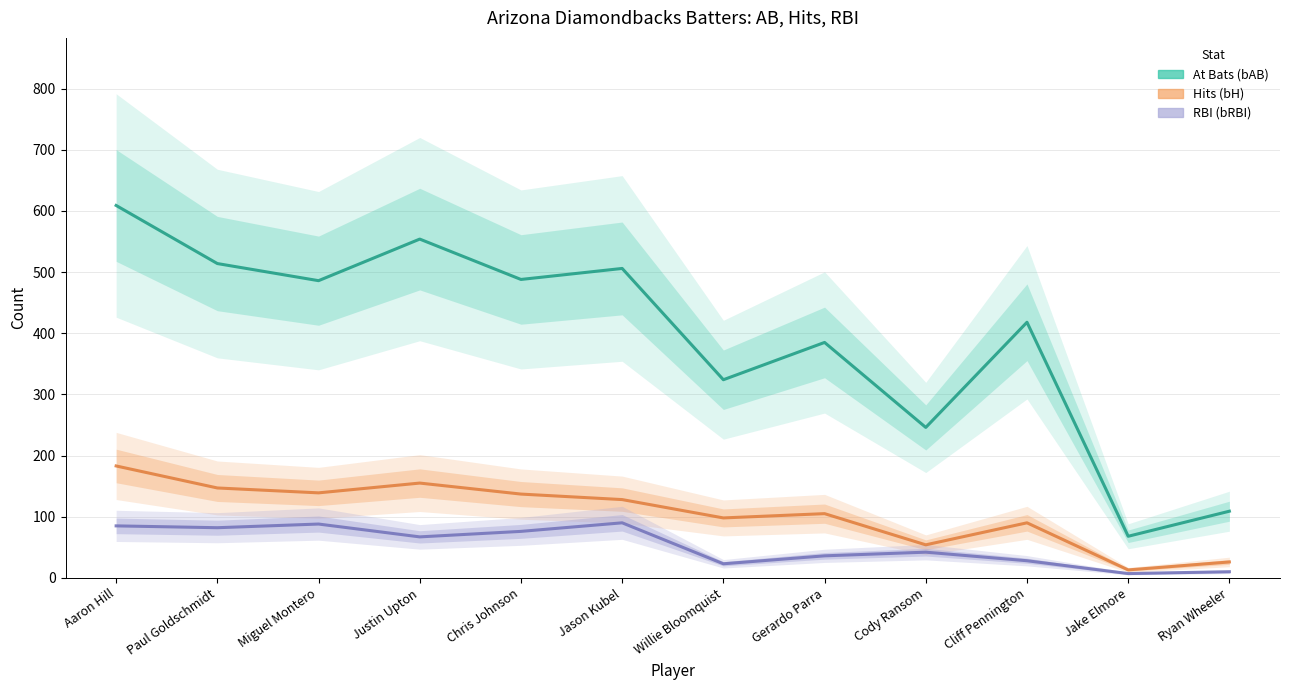

True or false: bRBI and bAB cross at least once.

False